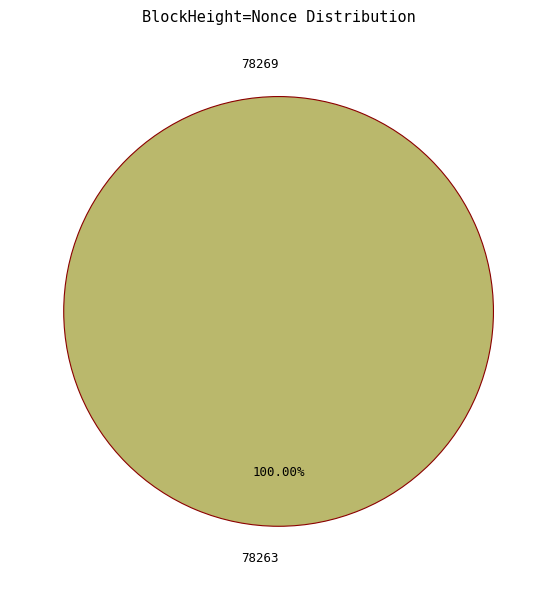

What percentage do 78263 and 78269 together represent?

100.0%